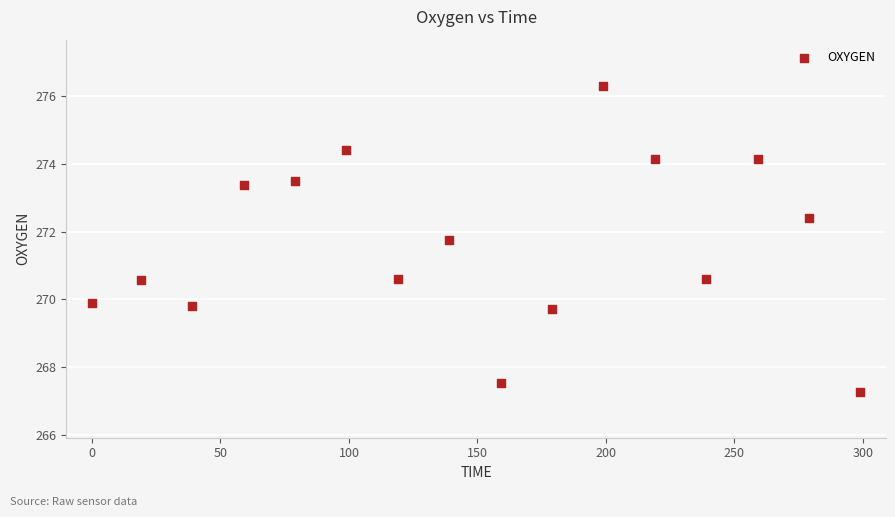

What is the range of X values (max minus min)?

299.0